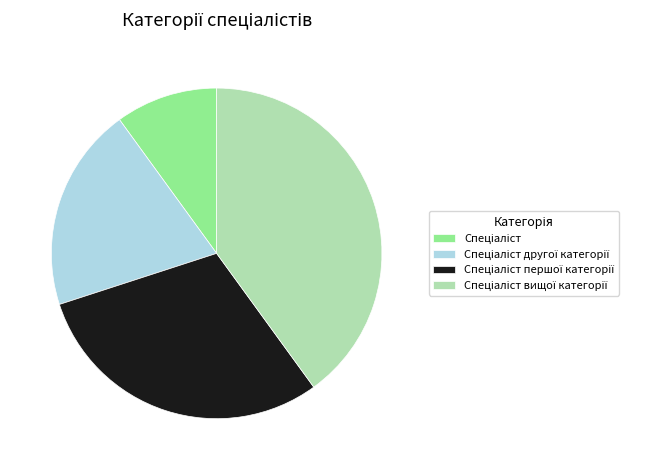

Is there a majority slice in this chart?

No